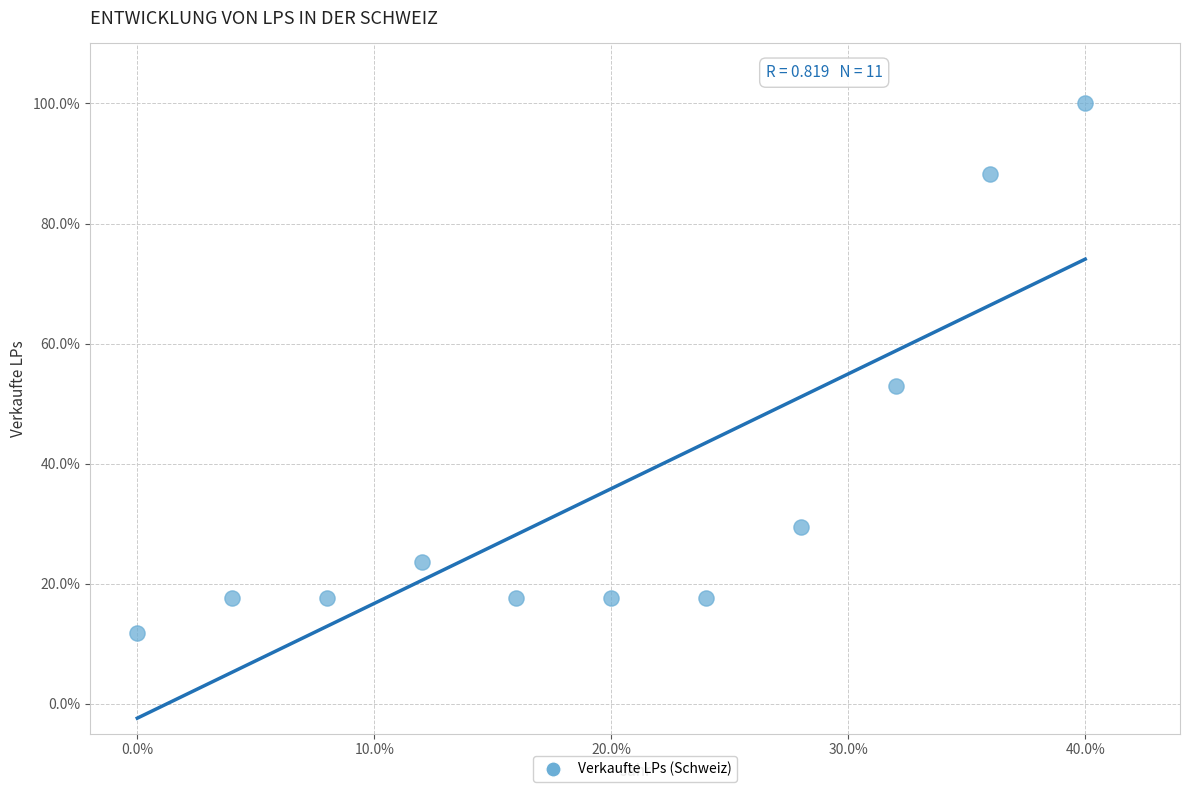

What is the range of Y values (max minus min)?

88.2